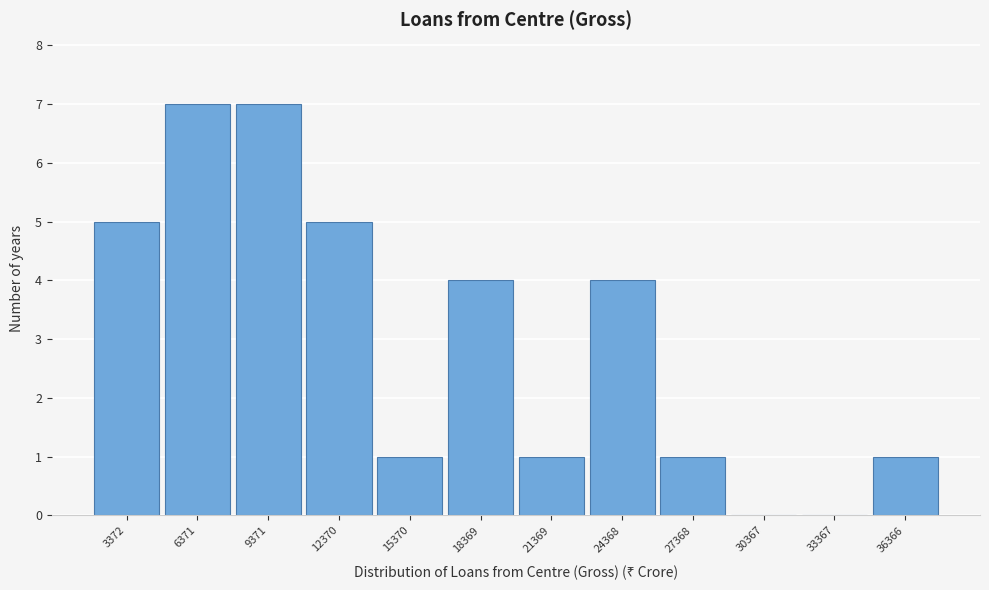

Reading left to right, list all the values displayed in this chart.

3372=5	6371=7	9371=7	12370=5	15370=1	18369=4	21369=1	24368=4	27368=1	30367=0	33367=0	36366=1